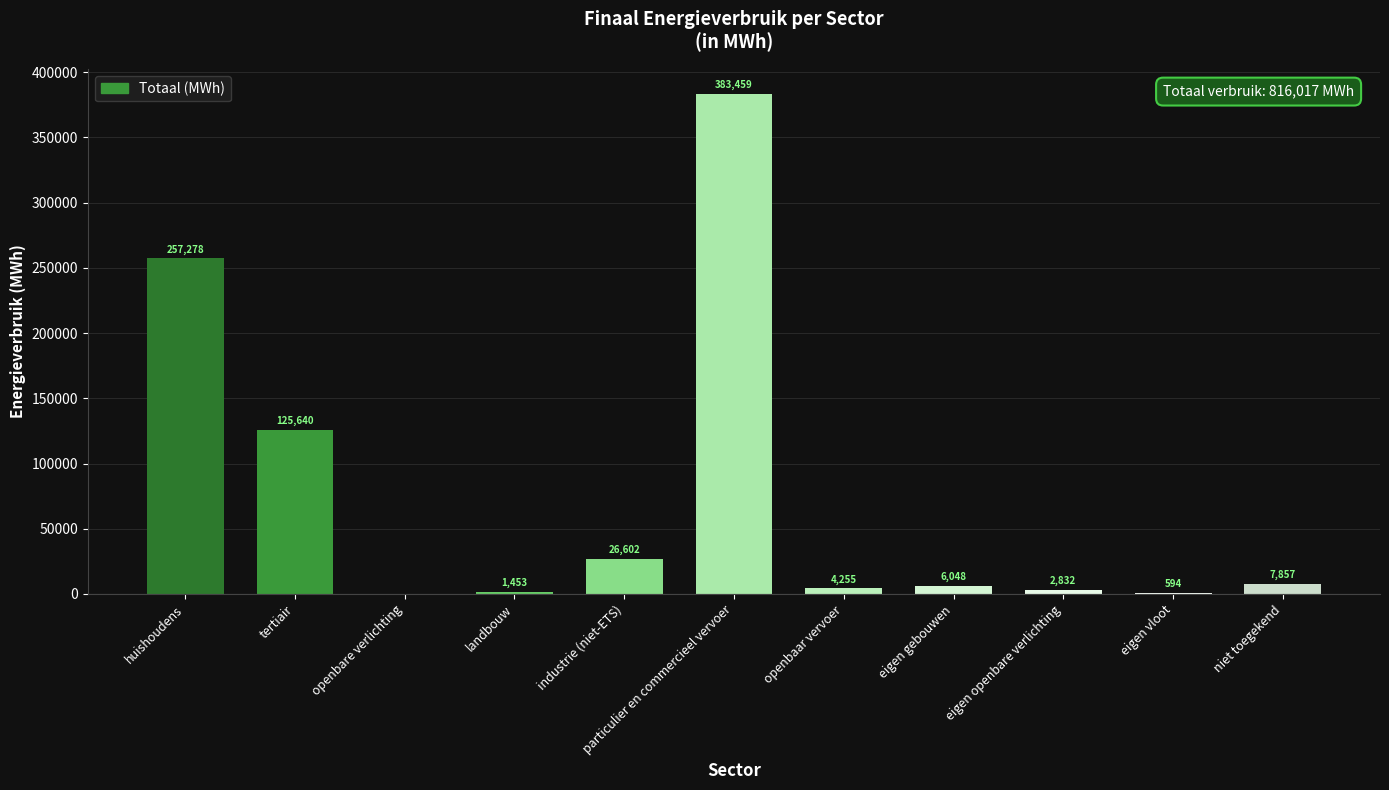

Are the bars horizontal?

No